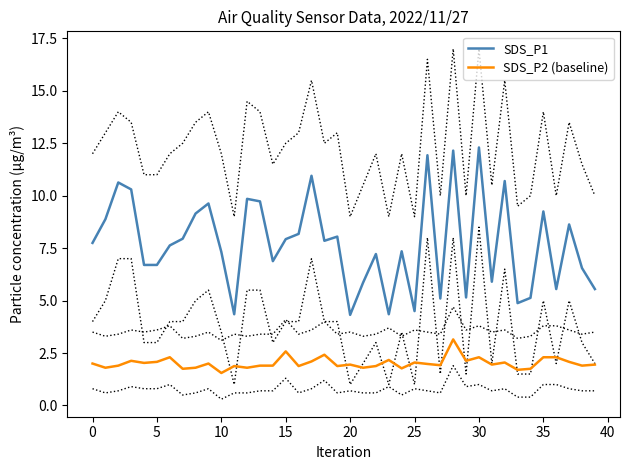

Rank the series by their average value, from lowest to highest.

SDS_P2 (baseline), SDS_P1